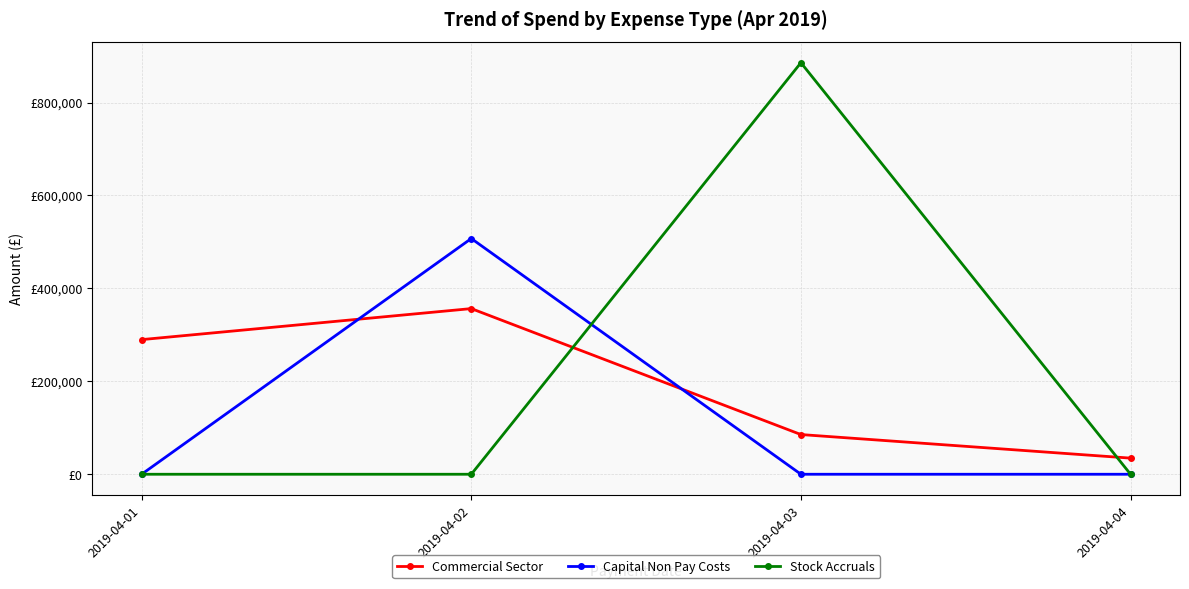

Is this an area chart (filled region under the line)?

No